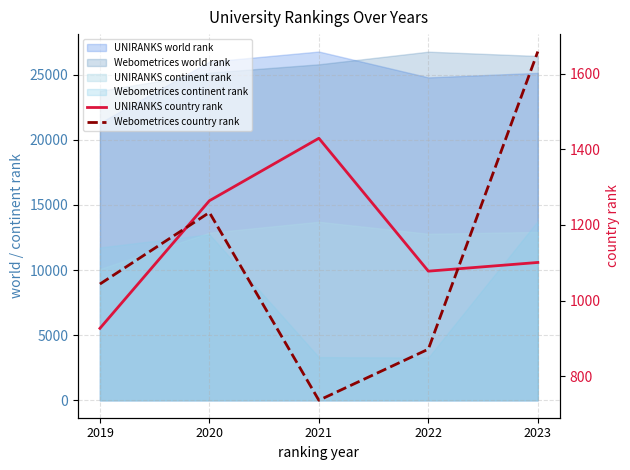

What is the difference between the maximum and minimum values in the Webometrices country rank series?

921